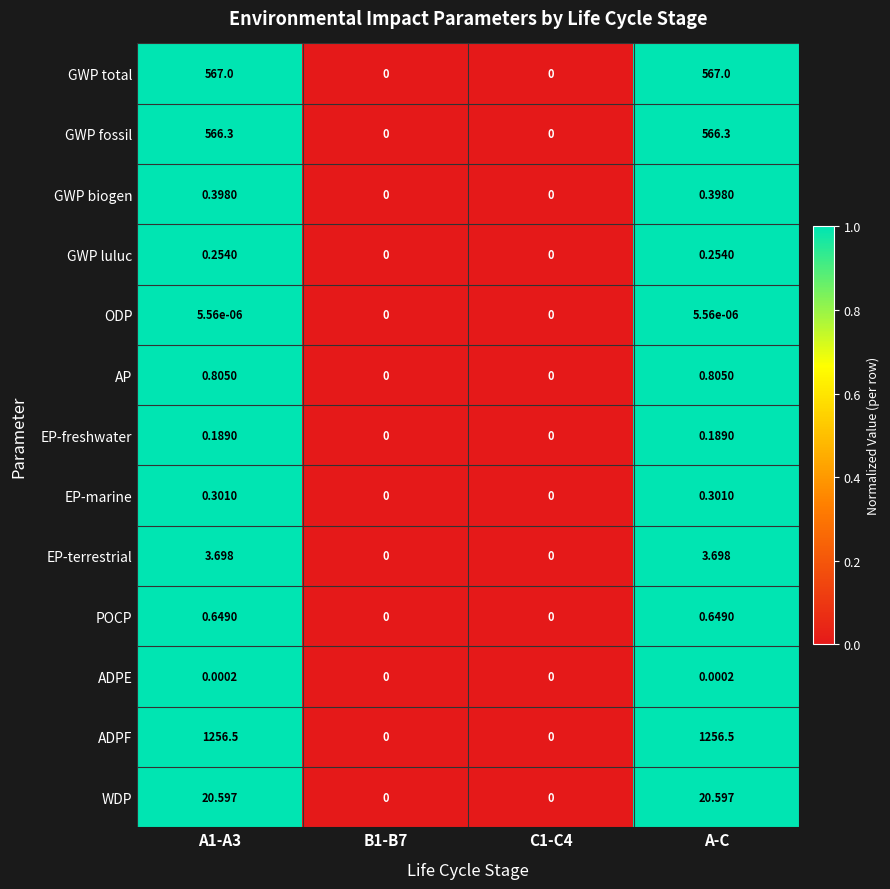

List the series in order of their peak value, lowest first.

ODP, ADPE, EP-freshwater, GWP luluc, EP-marine, GWP biogen, POCP, AP, EP-terrestrial, WDP, GWP fossil, GWP total, ADPF